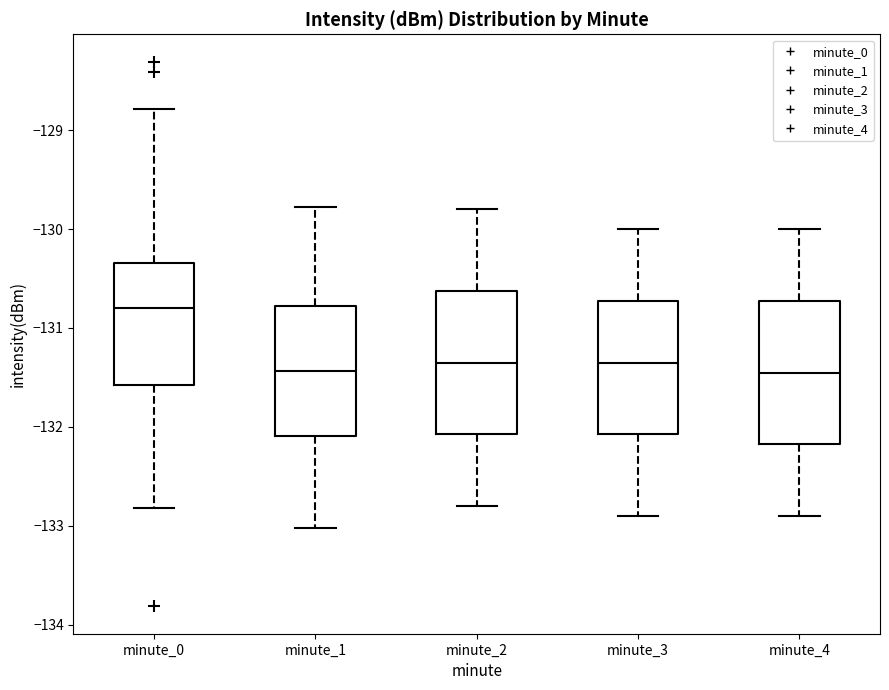

Which box's median line is the highest?

minute_0